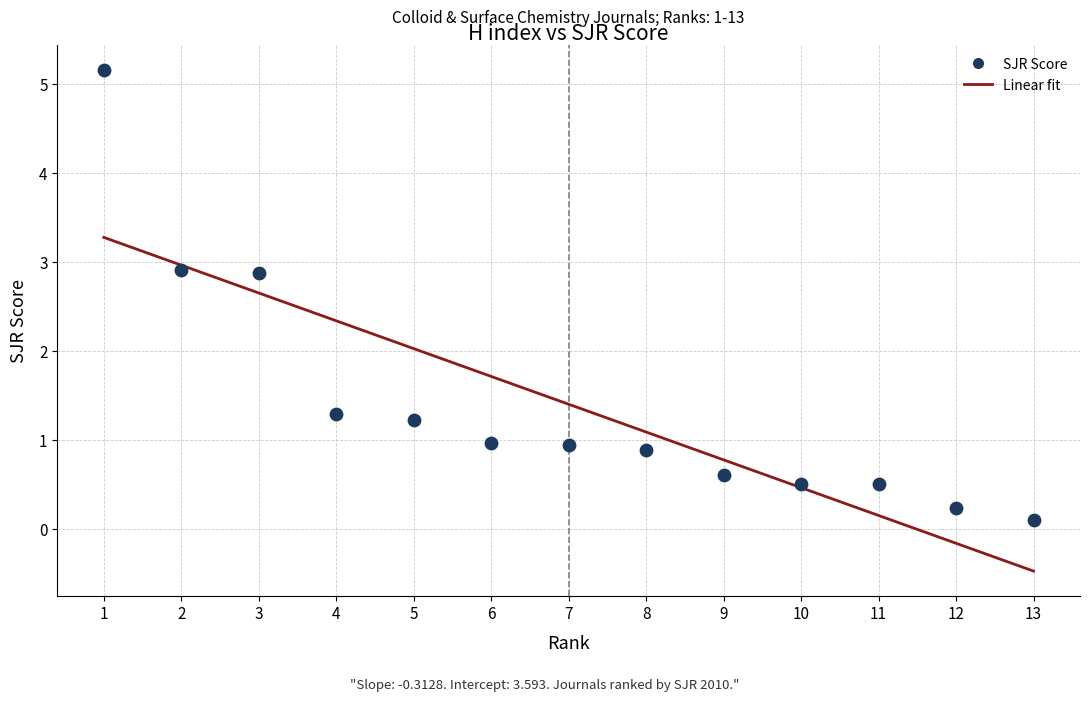

What Y value in the scatter plot is closest to 2?

1.3